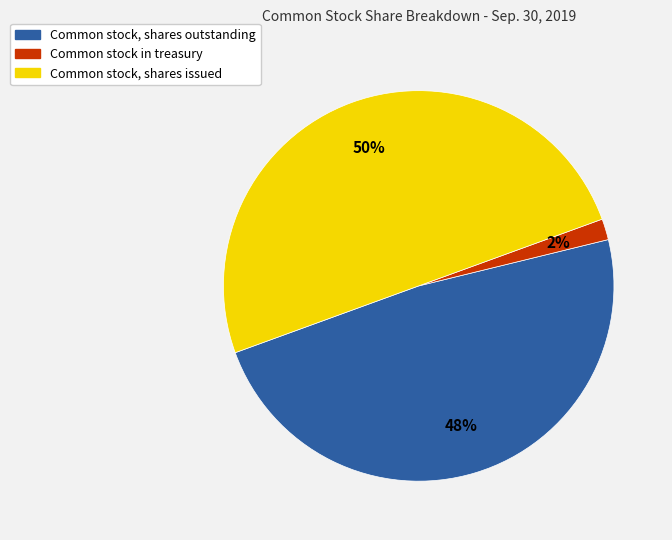

What is the ratio of the value at Common stock, shares issued to the value at Common stock, shares outstanding?

1.0